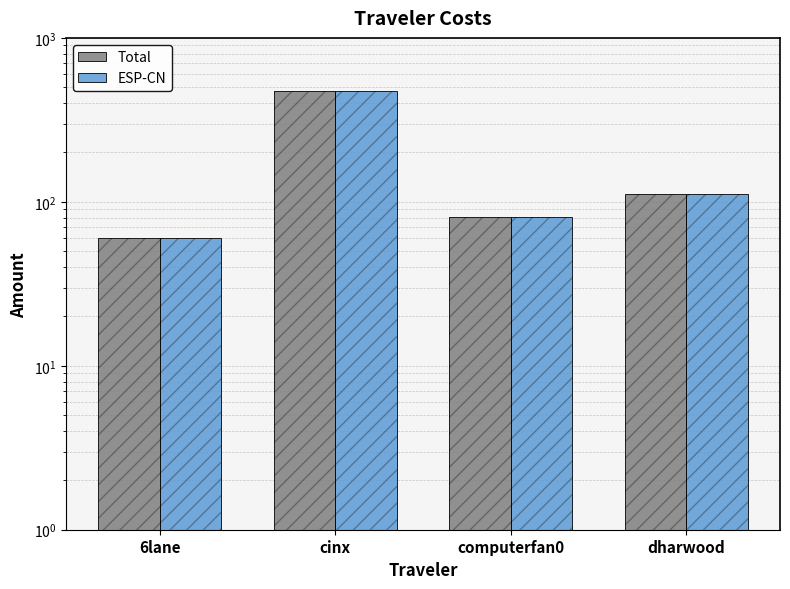

Is it true that ESP-CN equals 60.0 at 6lane?

True